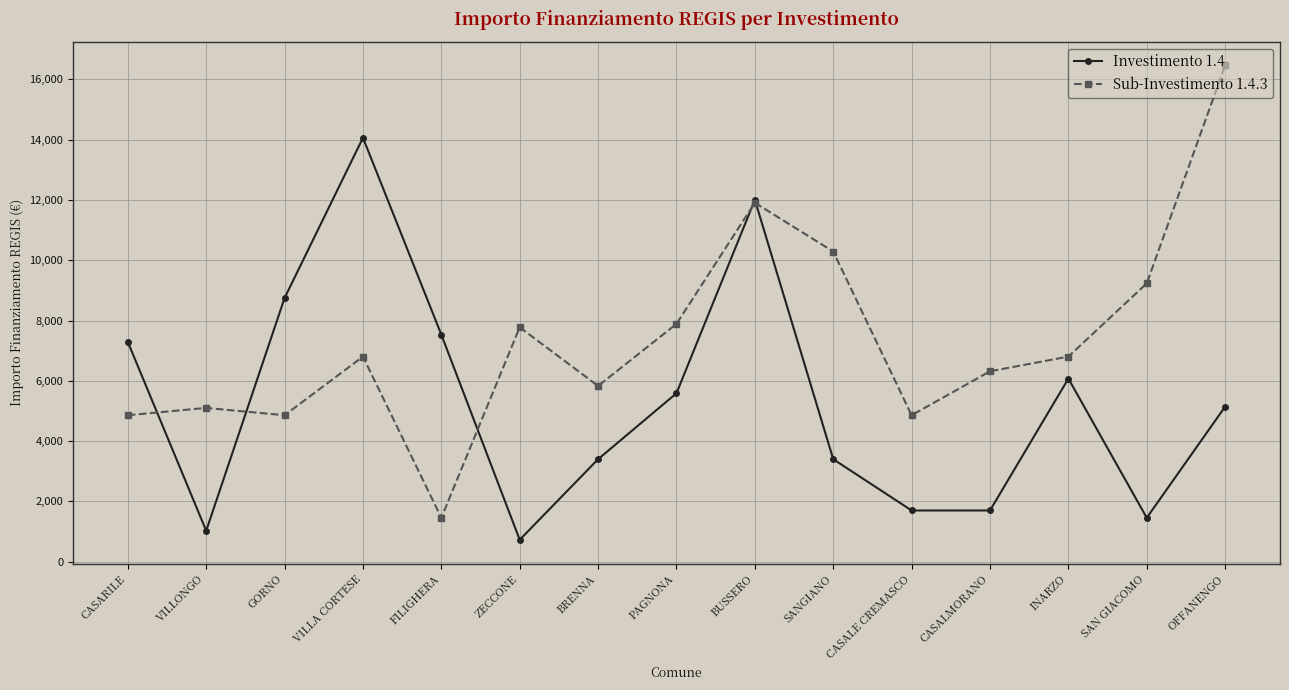

What is the spread (max minus min) of values at VILLA CORTESE?

7259